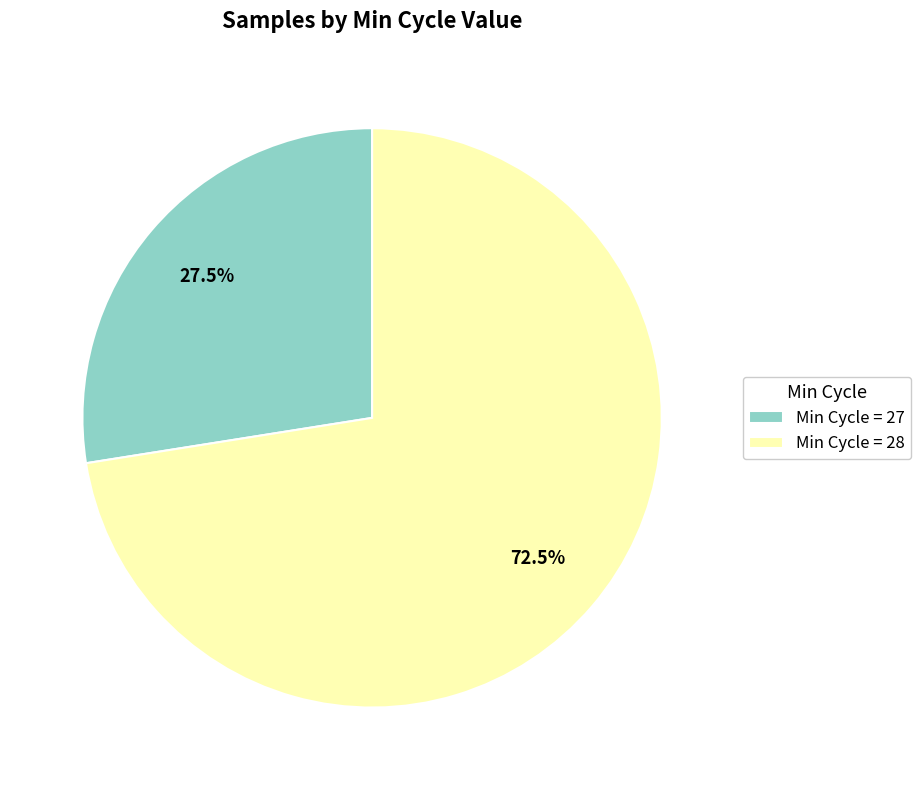

Is there any slice that represents more than half of the pie?

Yes